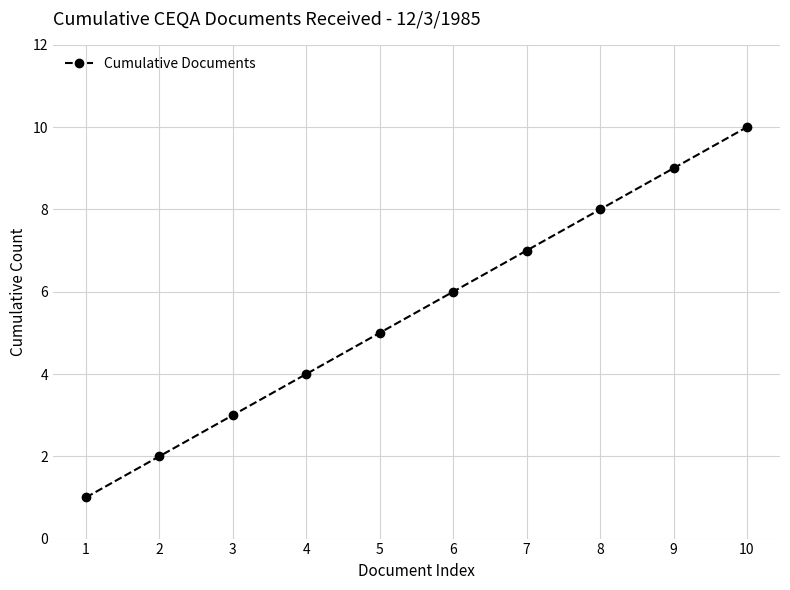

What is the minimum value shown in the chart?

1